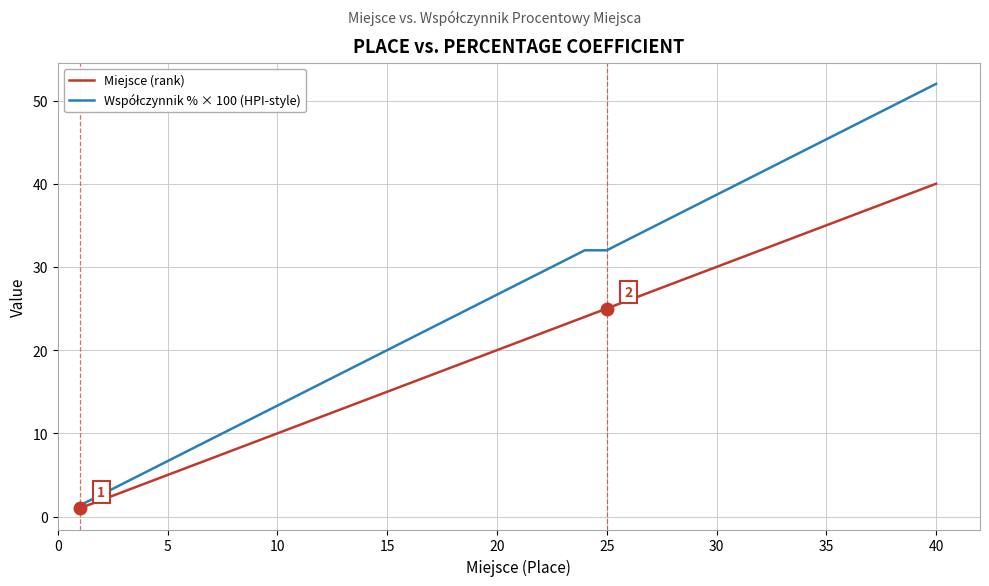

What is the maximum value shown in the chart?

52.0